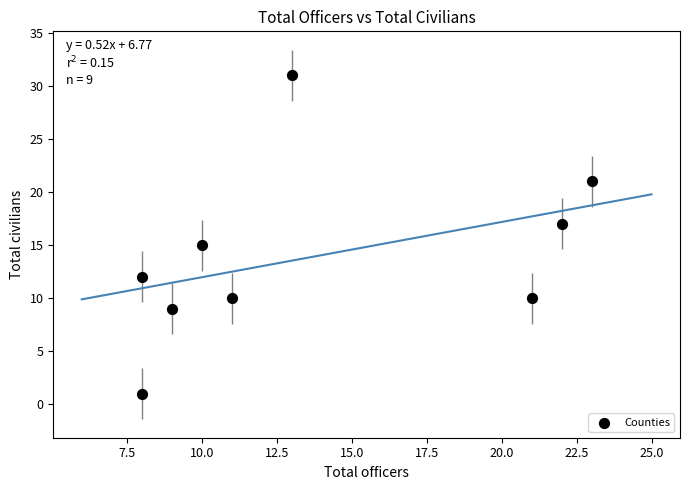

What is the average Y value?

14